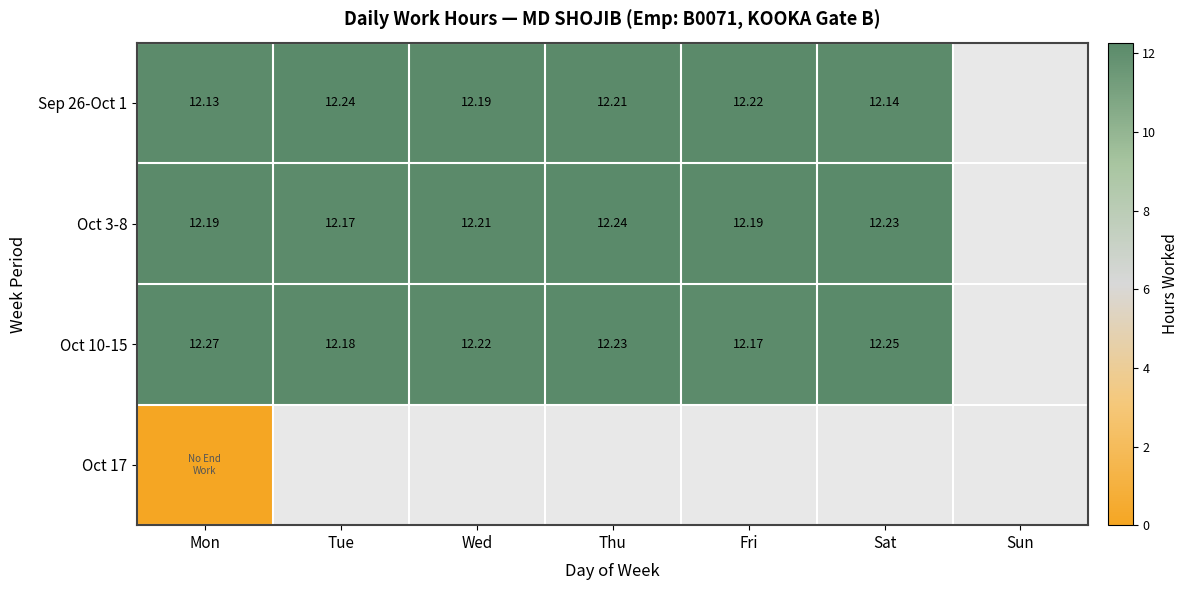

Is the value of Oct 3-8 at Thu greater than the value of Oct 10-15 at Mon?

No